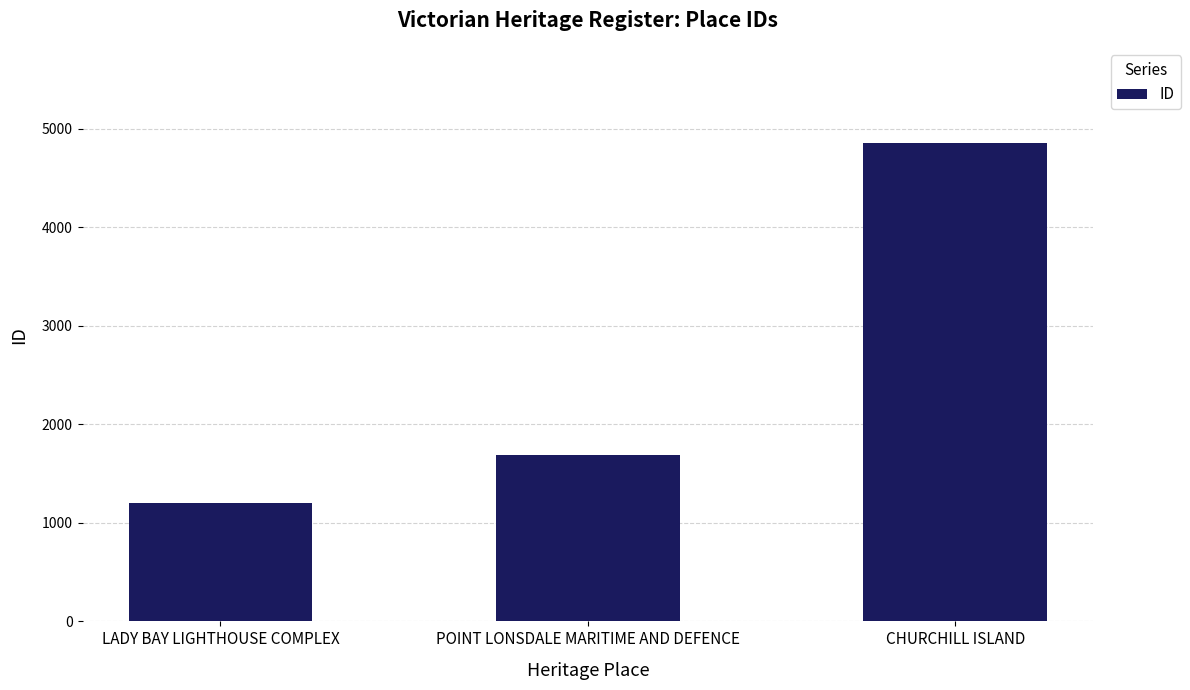

Reading left to right, extract all data points from this chart.

LADY BAY LIGHTHOUSE COMPLEX=1197	POINT LONSDALE MARITIME AND DEFENCE=1693	CHURCHILL ISLAND=4852